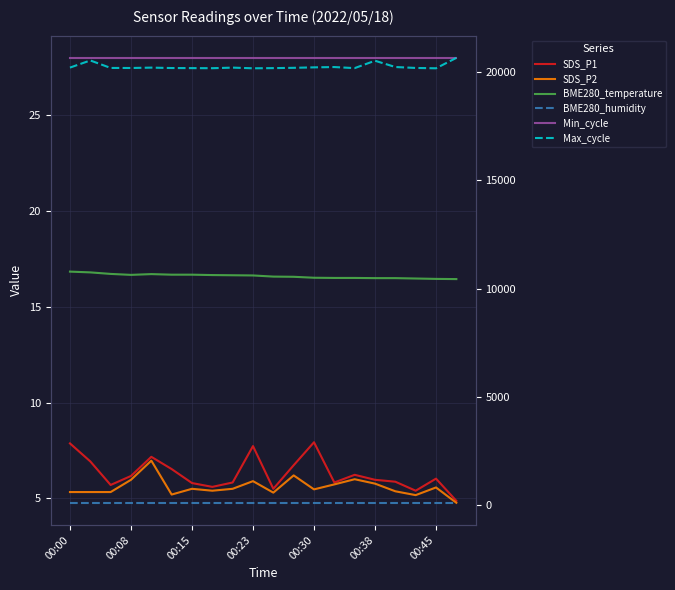

Which series has the widest spread of values?

Max_cycle